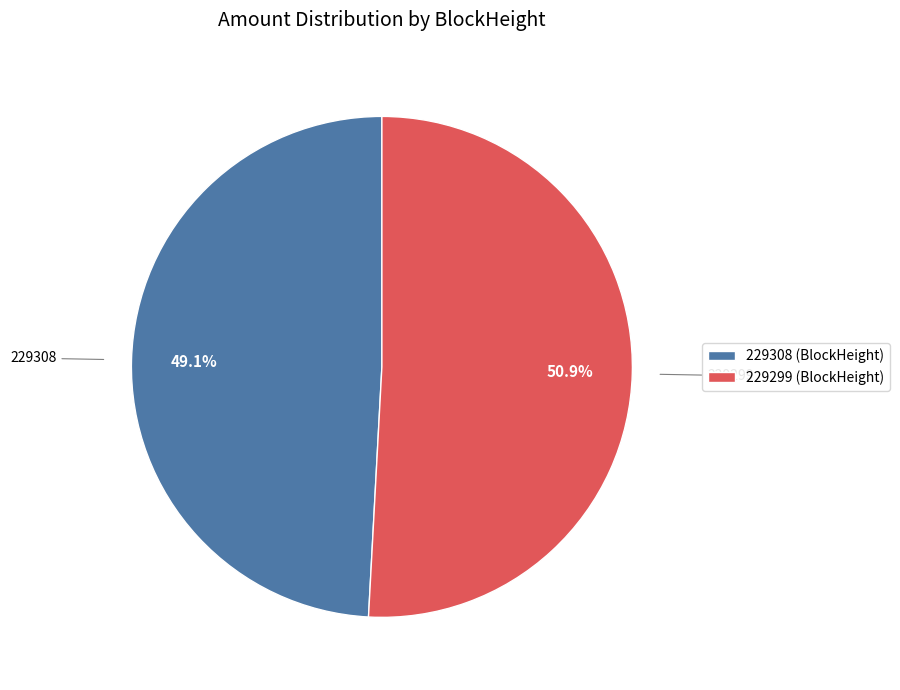

Between 229308 (BlockHeight) and 229299 (BlockHeight), which is larger?

229299 (BlockHeight)